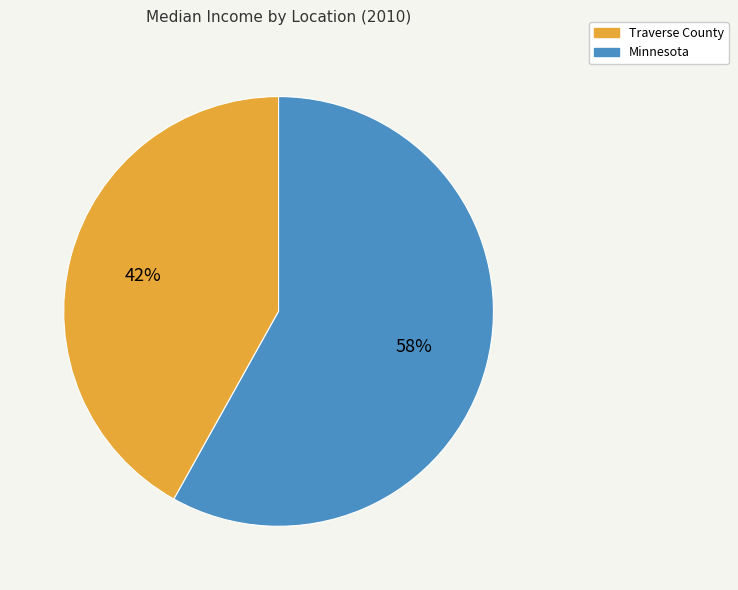

To the nearest percent, what is the difference between the Minnesota and Traverse County slice percentages?

16%